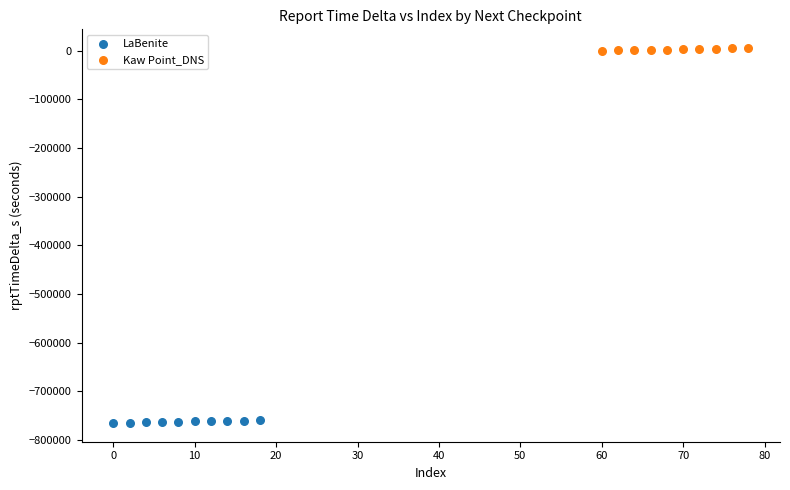

Which series reaches the minimum Y coordinate?

LaBenite